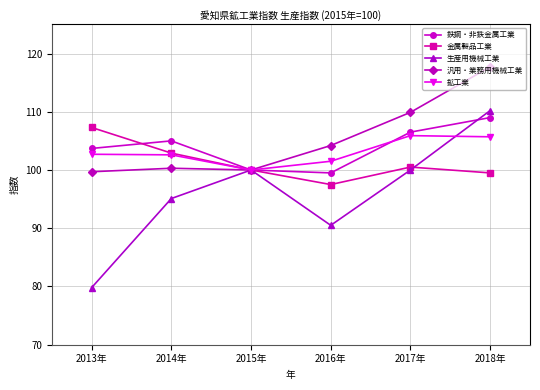

What are all the series names shown in the legend?

鉄鋼・非鉄金属工業, 金属製品工業, 生産用機械工業, 汎用・業務用機械工業, 鉱工業